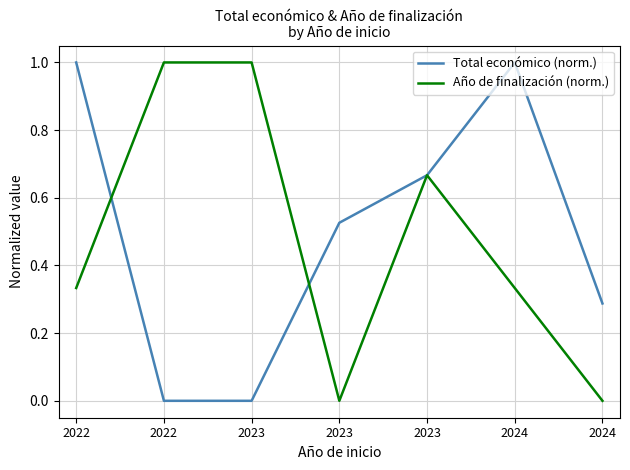

Reading left to right, what are all the values shown in this chart?

Total económico (norm.): 2022=1.0	2022=0.0	2023=0.0	2023=0.5	2023=0.7	2024=1.0	2024=0.3
Año de finalización (norm.): 2022=0.3	2022=1.0	2023=1.0	2023=0.0	2023=0.7	2024=0.3	2024=0.0